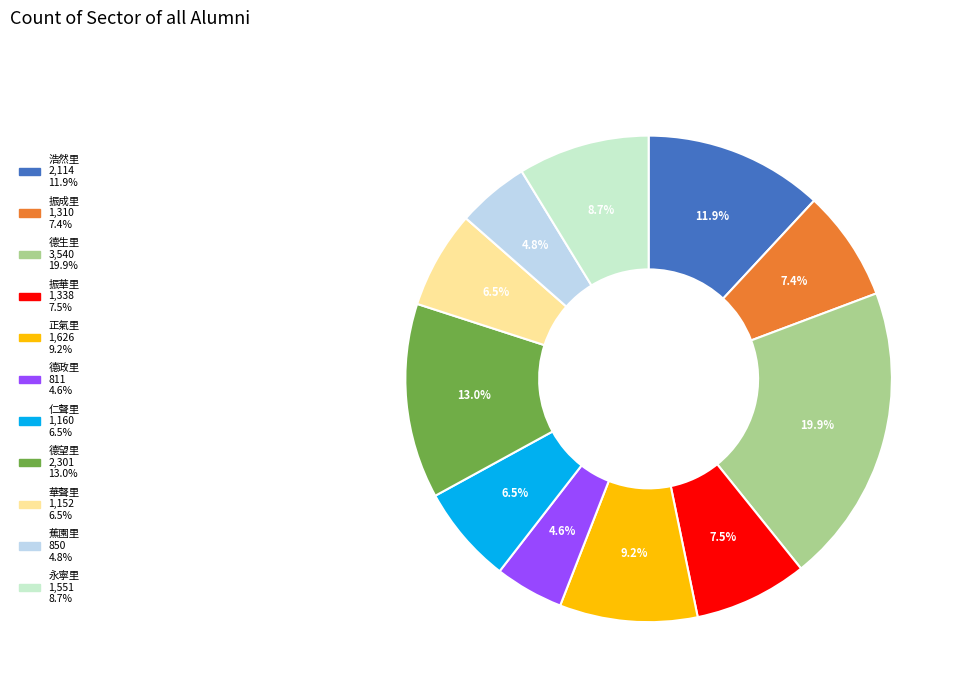

Is the sum of 浩然里 and 德望里 greater than half?

No